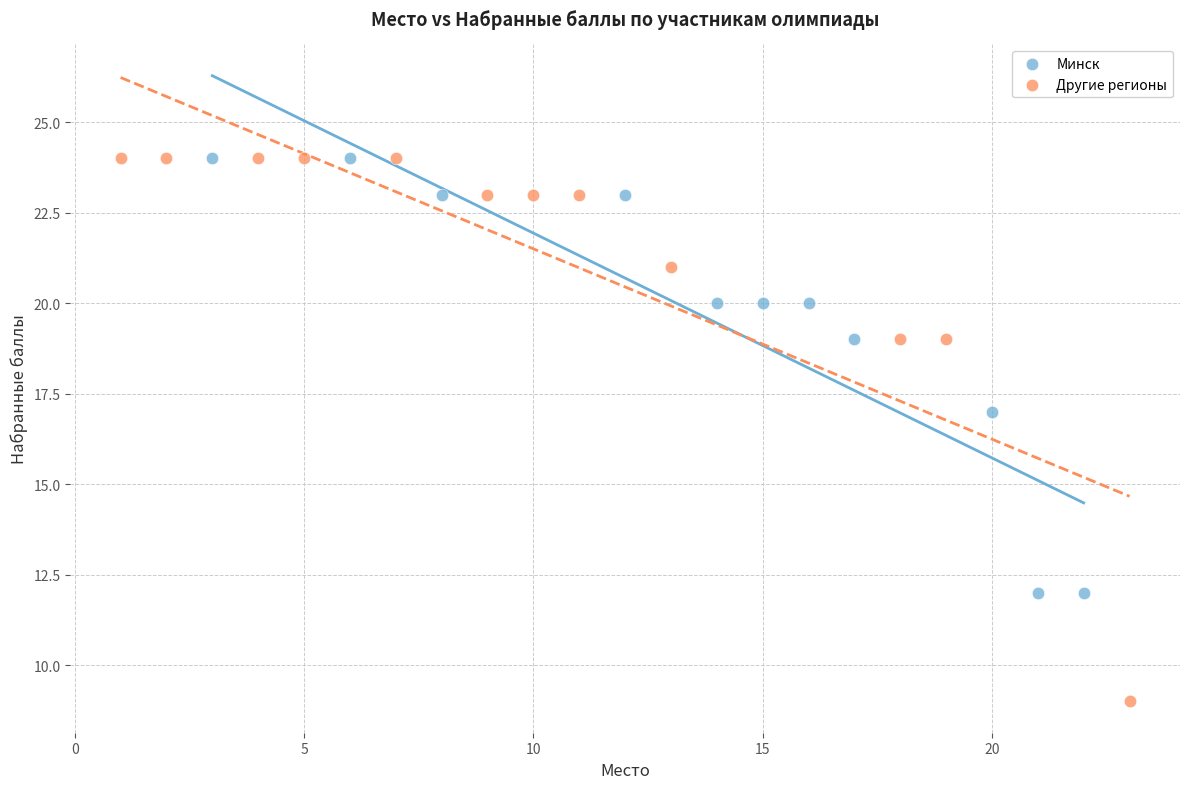

Which series reaches the minimum Y coordinate?

Другие регионы